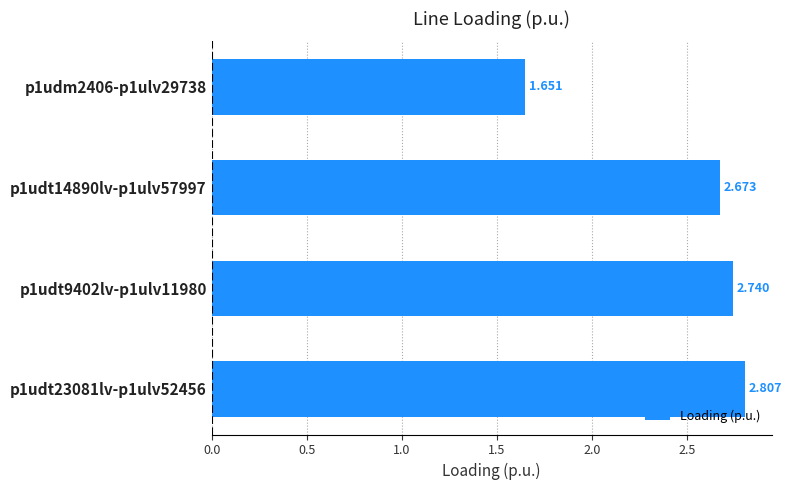

Count the values in the range 2 to 3.

3